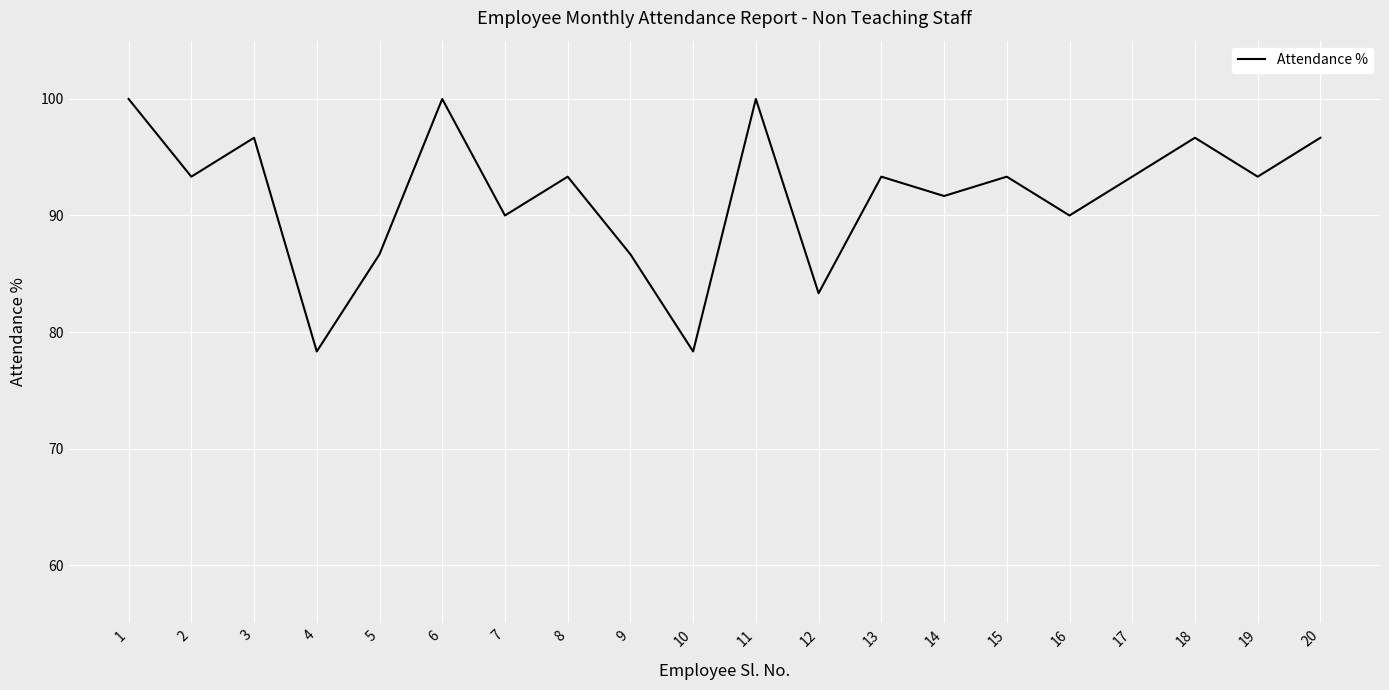

What is the maximum value shown in the chart?

100.0